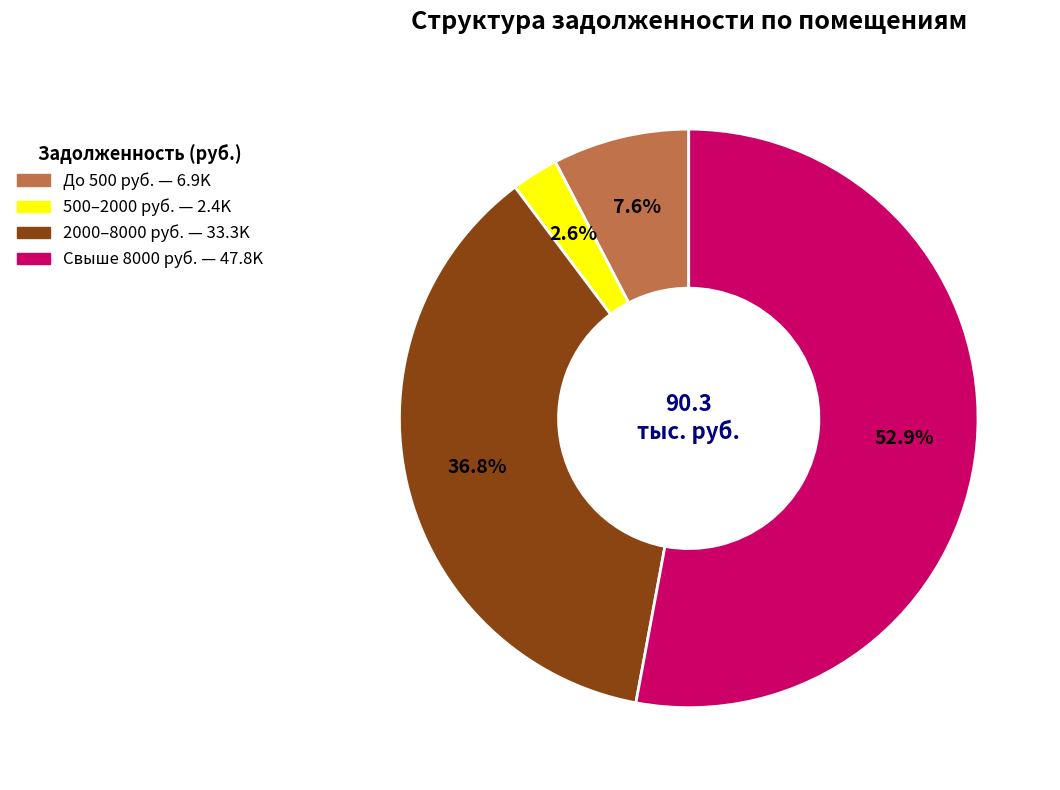

Is there a majority slice in this chart?

Yes